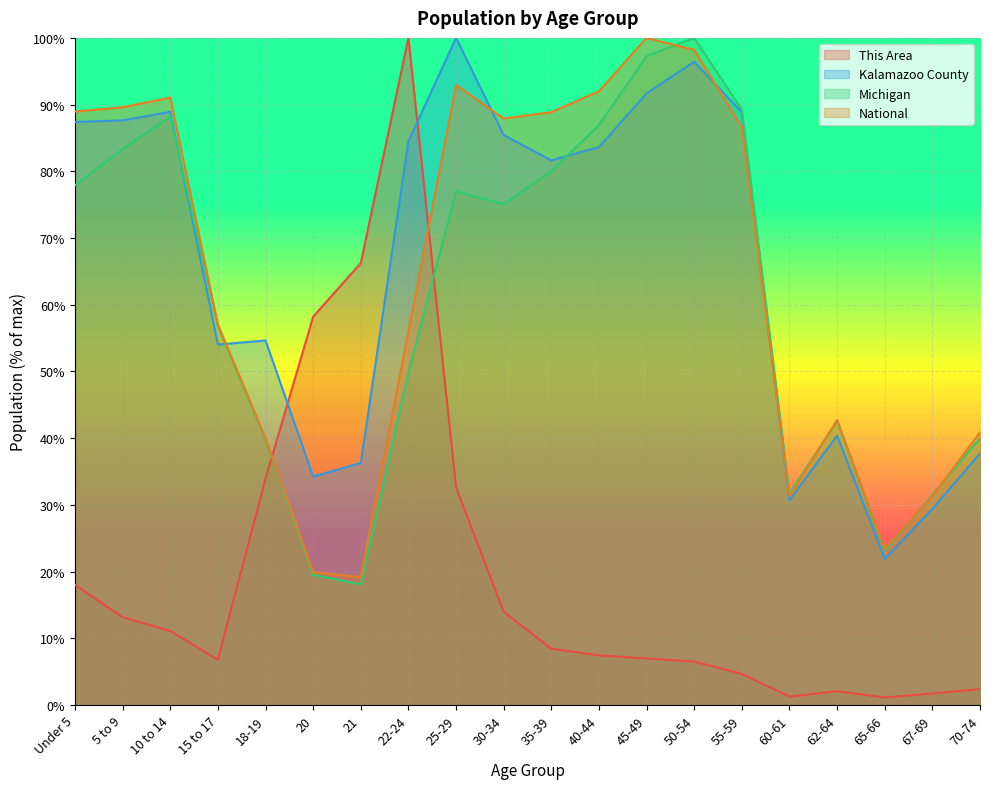

What is the average value of the Kalamazoo County series?

65.8